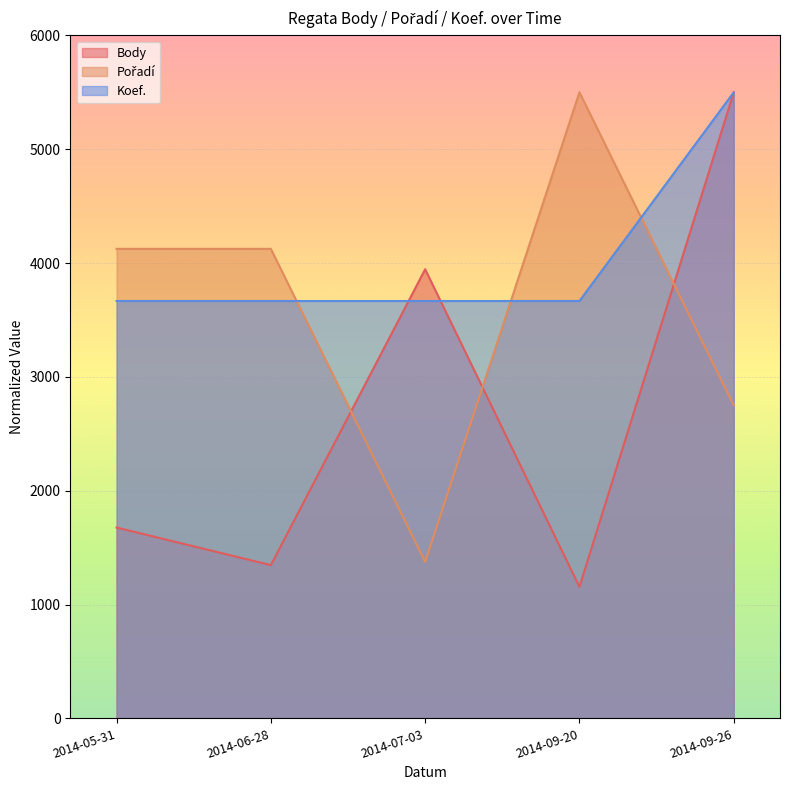

List the series in order of their peak value, highest first.

Body, Pořadí, Koef.